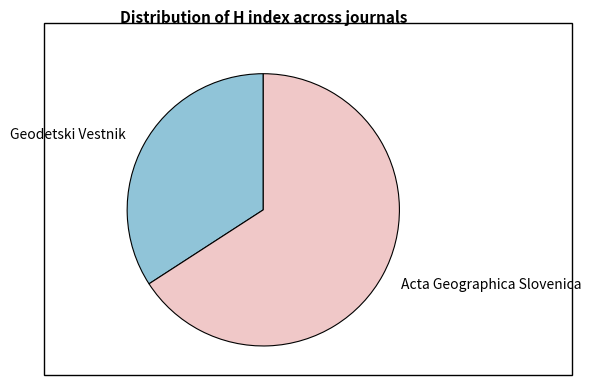

What is the largest slice in the pie chart?

Acta Geographica Slovenica